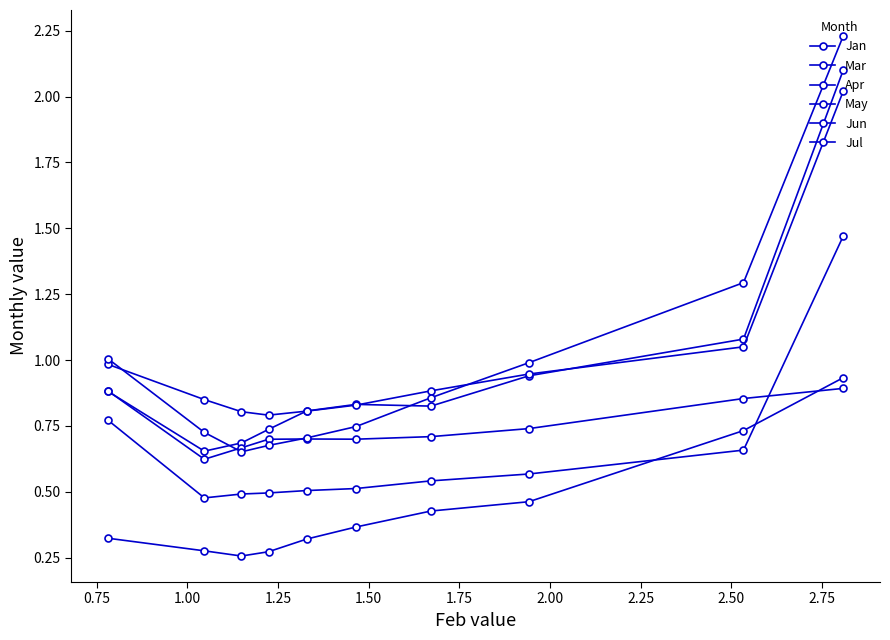

At which category does Mar reach its first local peak?

1.50